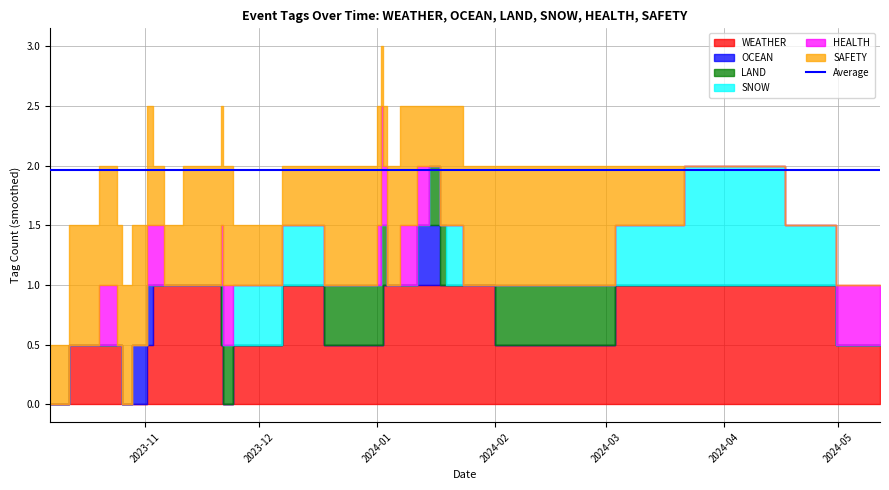

How many lines are shown in the chart?

6